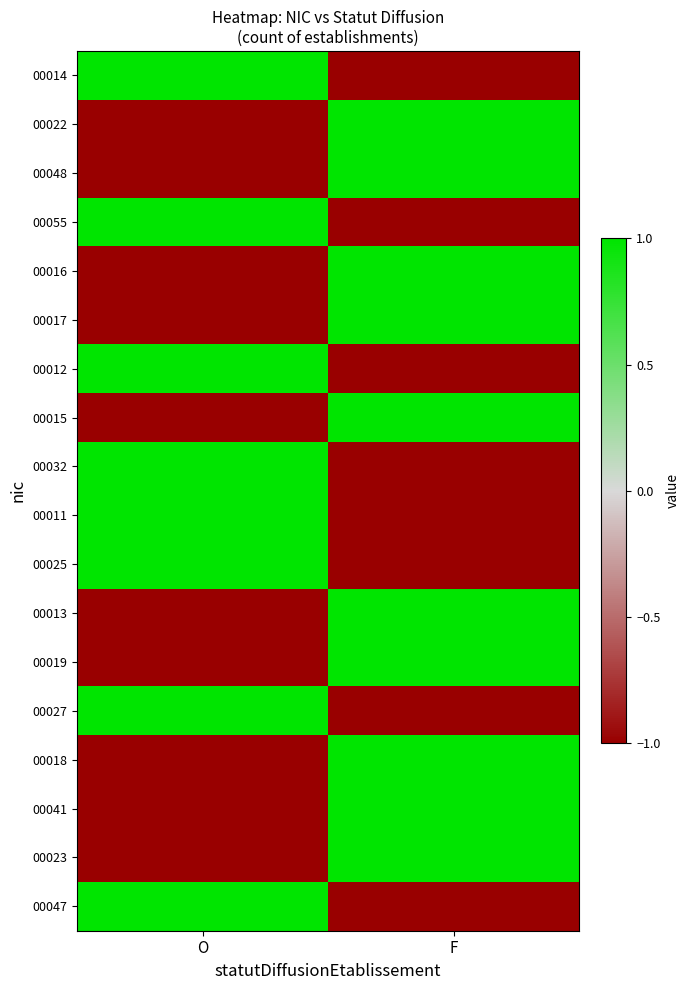

Which has a higher value, O or F?

O